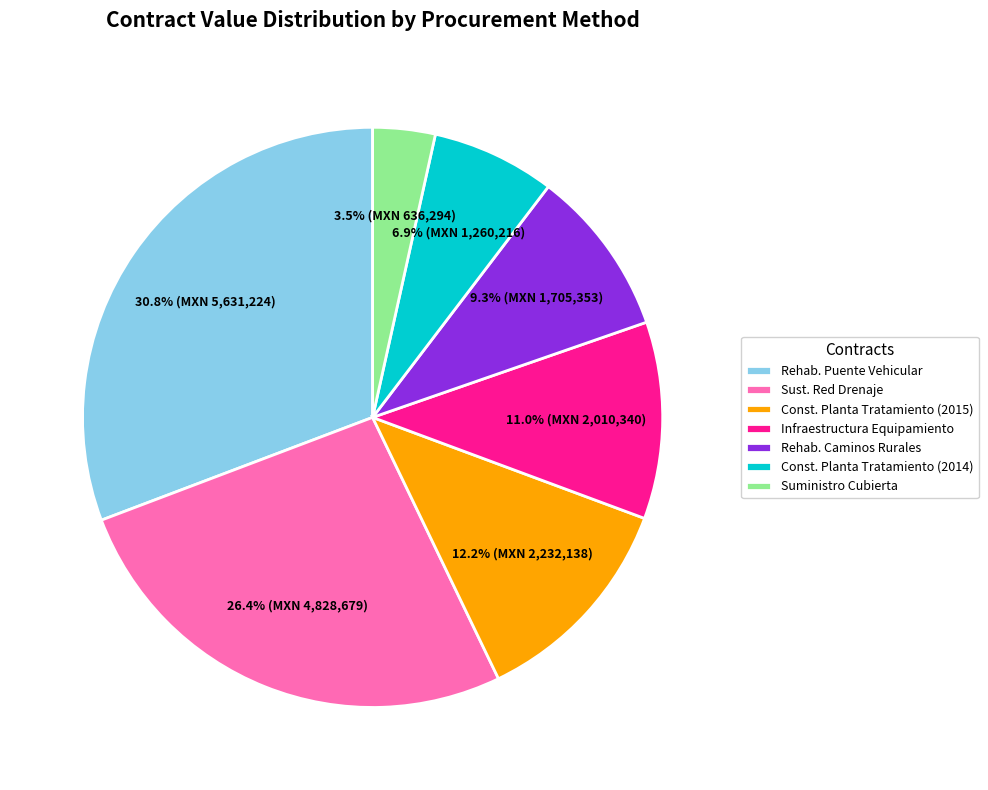

What is the ratio of the value at Const. Planta Tratamiento (2015) to the value at Rehab. Caminos Rurales?

1.3